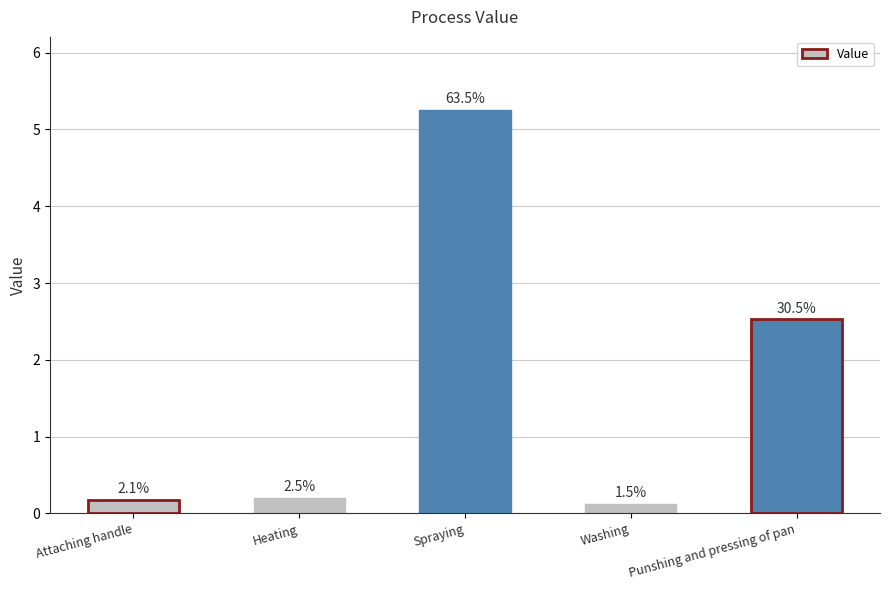

List the labels in order of value, largest first.

Spraying, Punshing and pressing of pan, Heating, Attaching handle, Washing